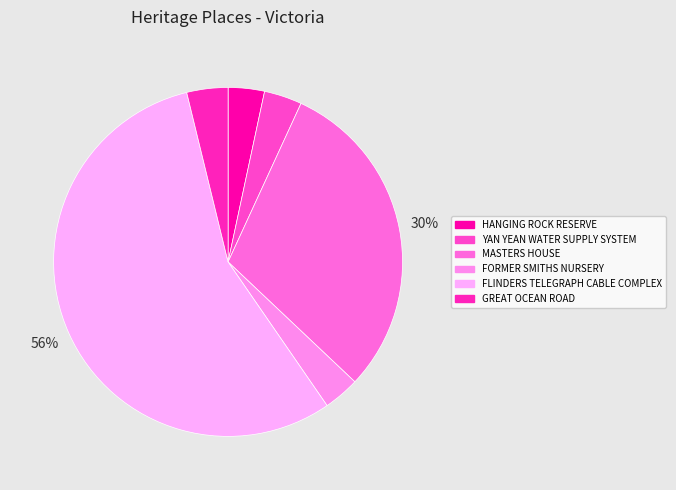

Count the number of slices in the pie.

6